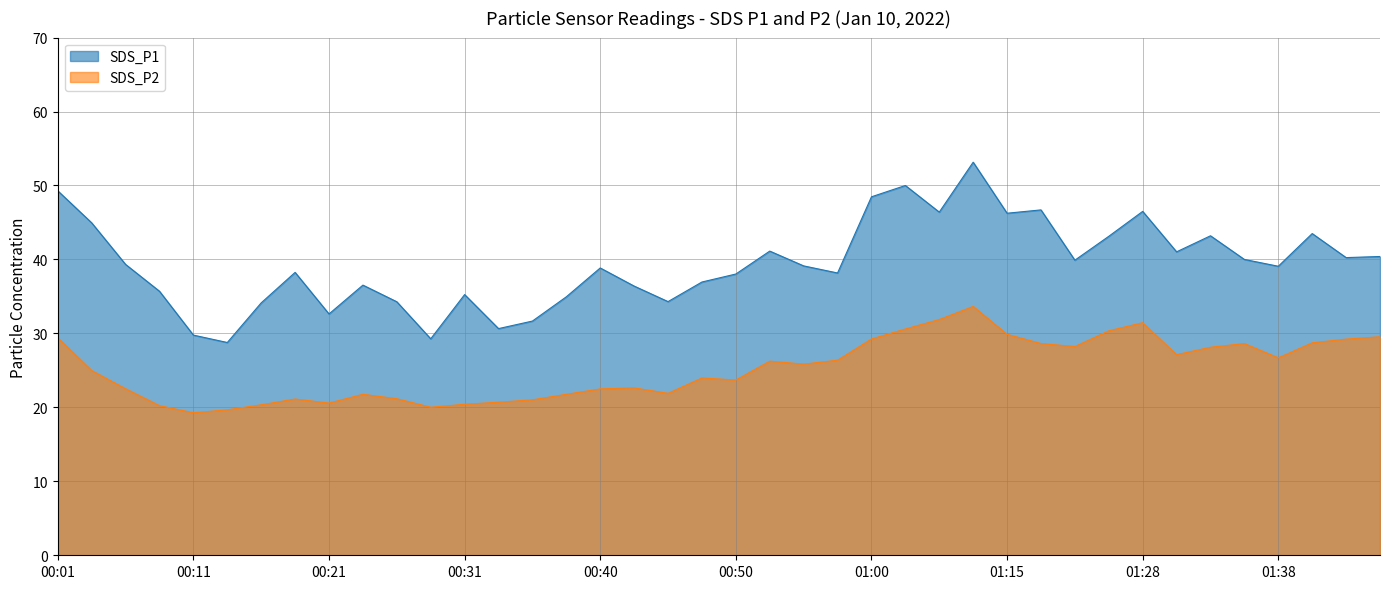

List the labels in order of SDS_P1 value, smallest first.

00:13, 00:28, 00:11, 00:33, 00:35, 00:21, 00:16, 00:26, 00:45, 00:38, 00:31, 00:09, 00:43, 00:23, 00:48, 00:50, 00:57, 00:18, 00:40, 01:38, 00:55, 00:06, 01:23, 01:35, 01:43, 01:46, 01:31, 00:53, 01:26, 01:33, 01:41, 00:04, 01:15, 01:05, 01:28, 01:18, 01:00, 00:01, 01:02, 01:07